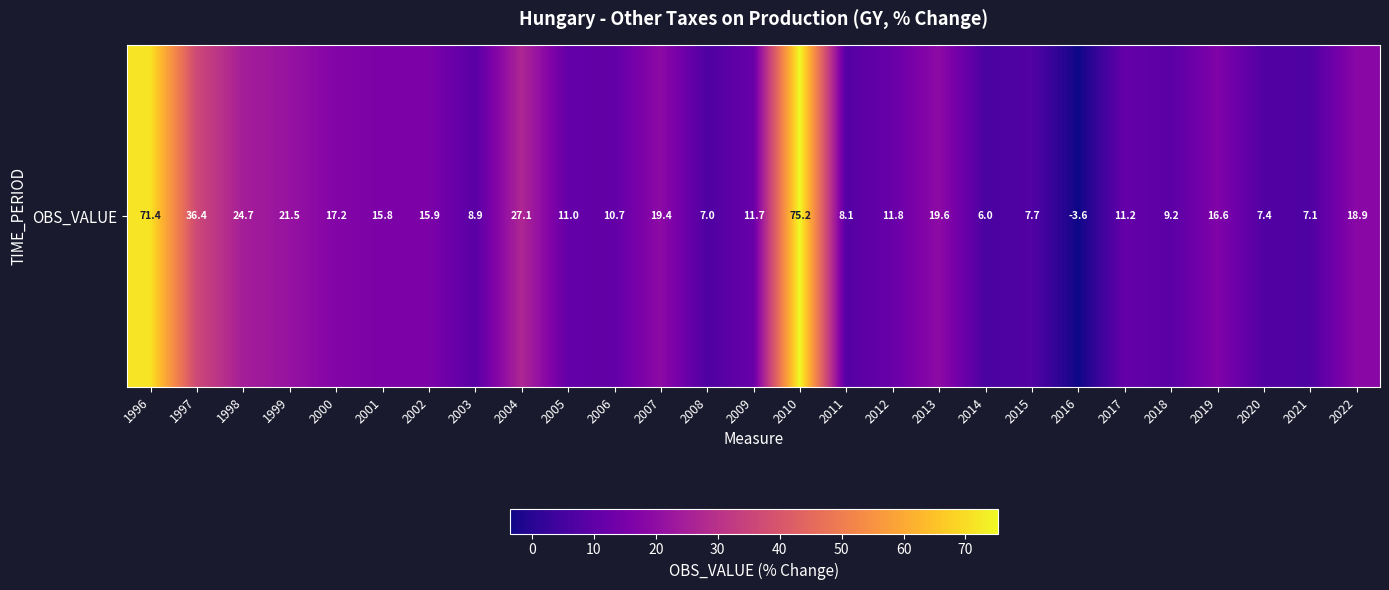

Reading right to left, what are all the values shown in this chart?

2022=18.9	2021=7.1	2020=7.4	2019=16.6	2018=9.2	2017=11.2	2016=-3.6	2015=7.7	2014=6.0	2013=19.6	2012=11.8	2011=8.1	2010=75.2	2009=11.7	2008=7.0	2007=19.4	2006=10.7	2005=11.0	2004=27.1	2003=8.9	2002=15.9	2001=15.8	2000=17.2	1999=21.5	1998=24.7	1997=36.4	1996=71.4